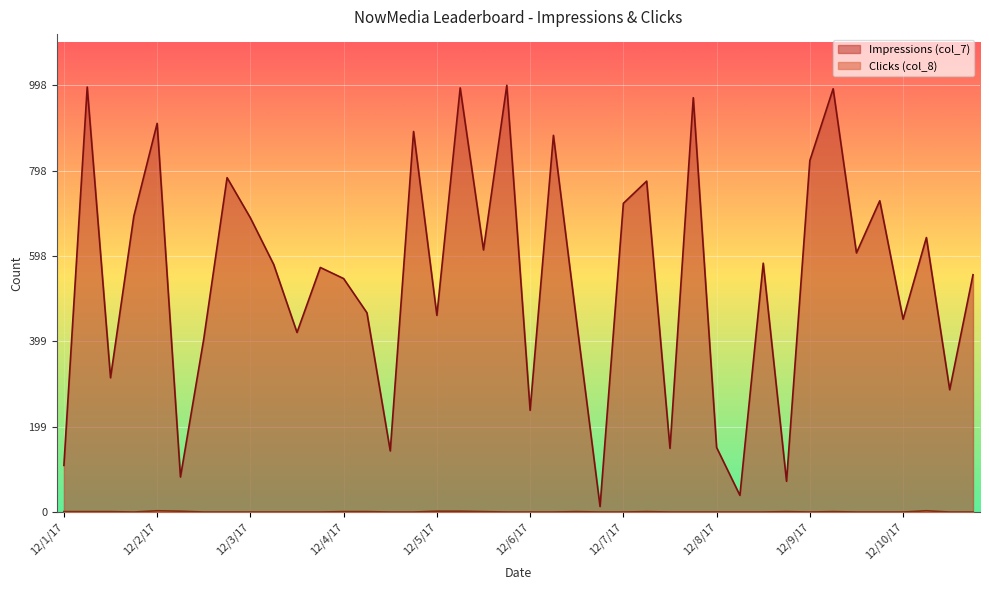

True or false: Impressions (col_7) has a value of 998 at 12/3/17.

False